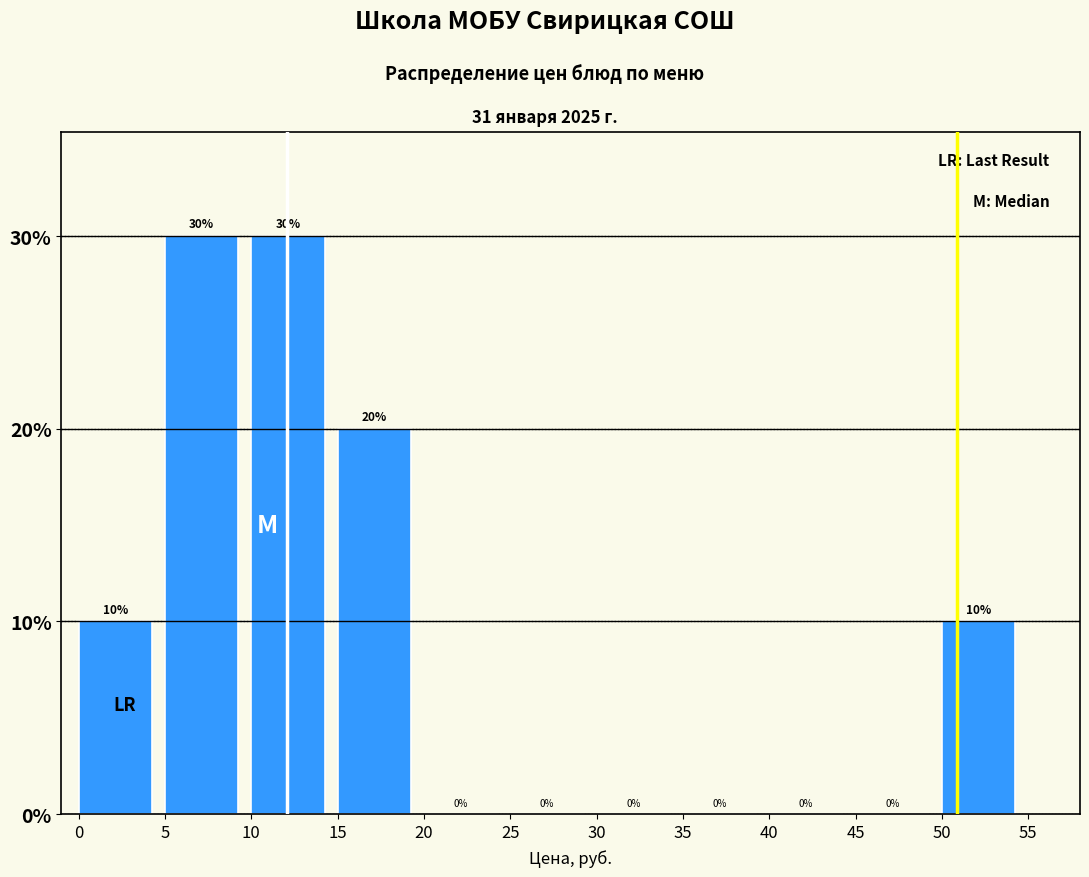

How tall is the bar that spans 10 to 15 on the x-axis?

30